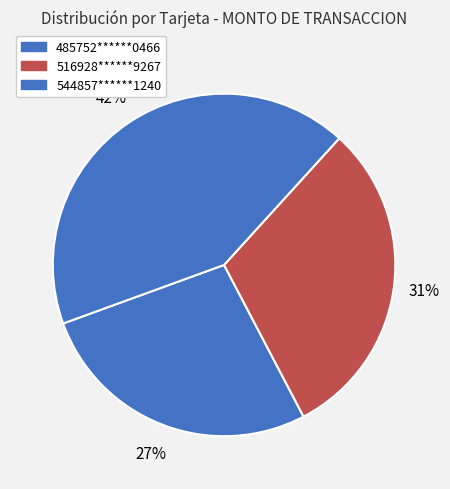

How many segments does this pie chart have?

3